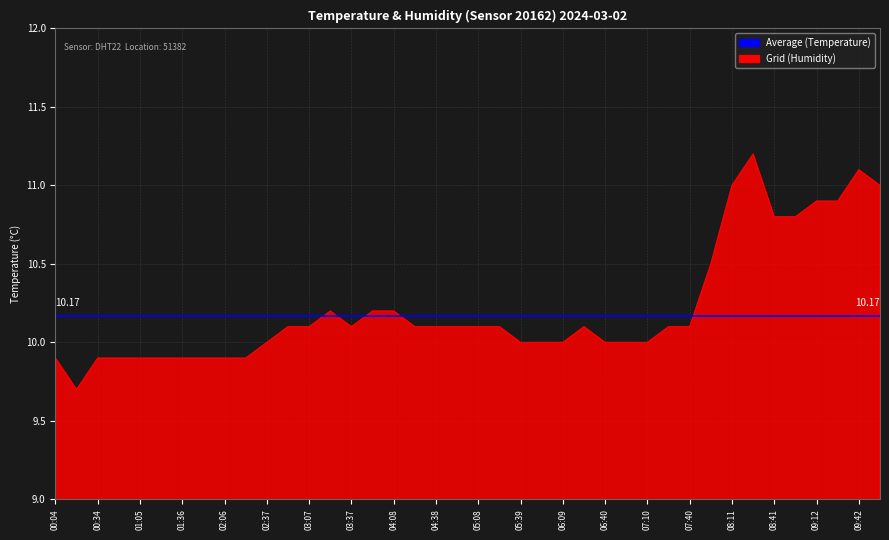

What is the greatest value displayed?

11.2